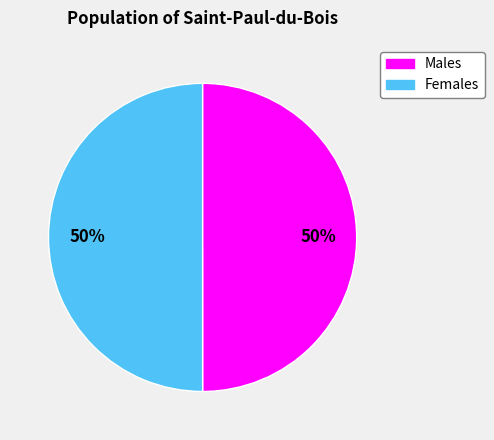

To the nearest percent, what is the average slice percentage?

50%